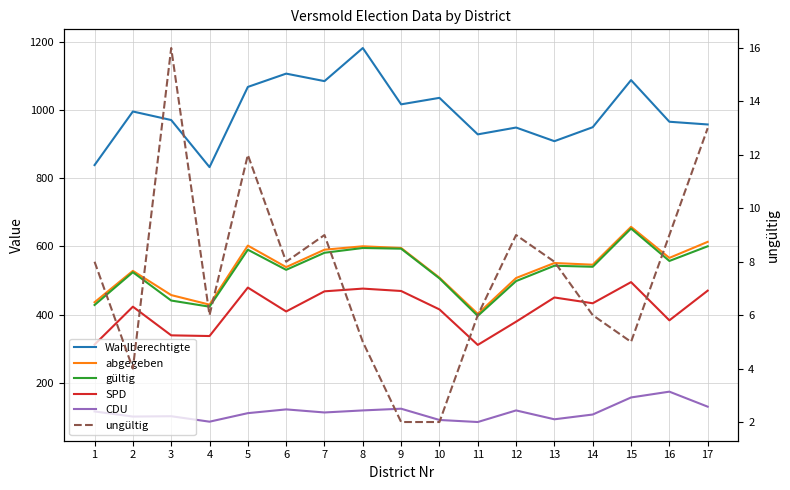

The value of Wahlberechtigte at 4 is 1366. True or false?

False